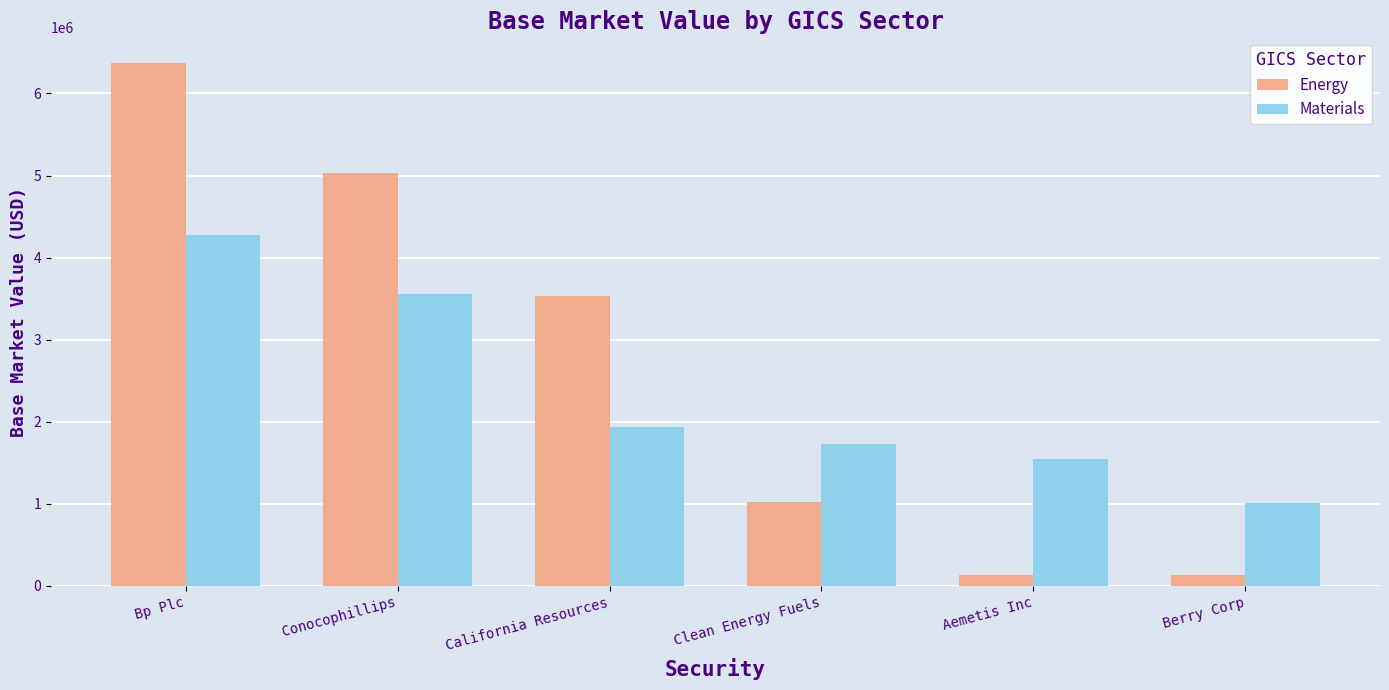

The Energy series shows 5585758.4 at California Resources. True or false?

False